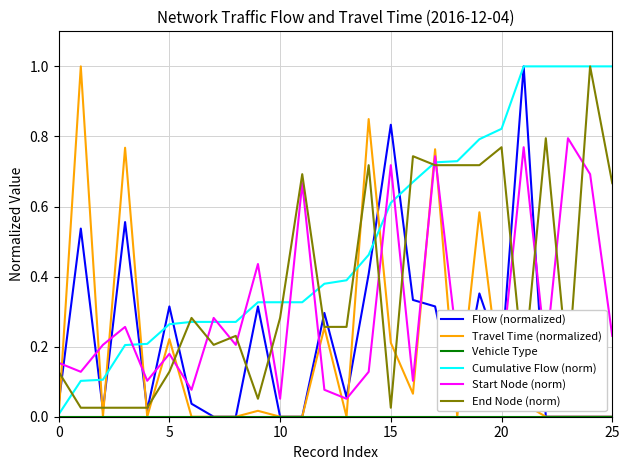

What is the difference between the maximum and second lowest values in the Flow (normalized) series?

1.0